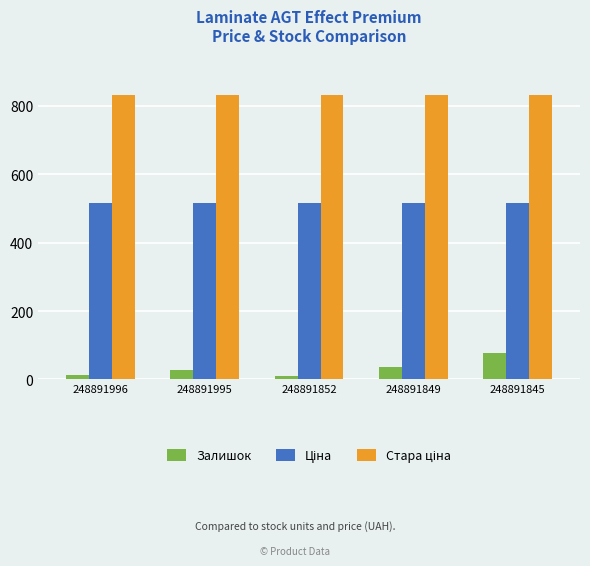

How many bars are there in each group?

3